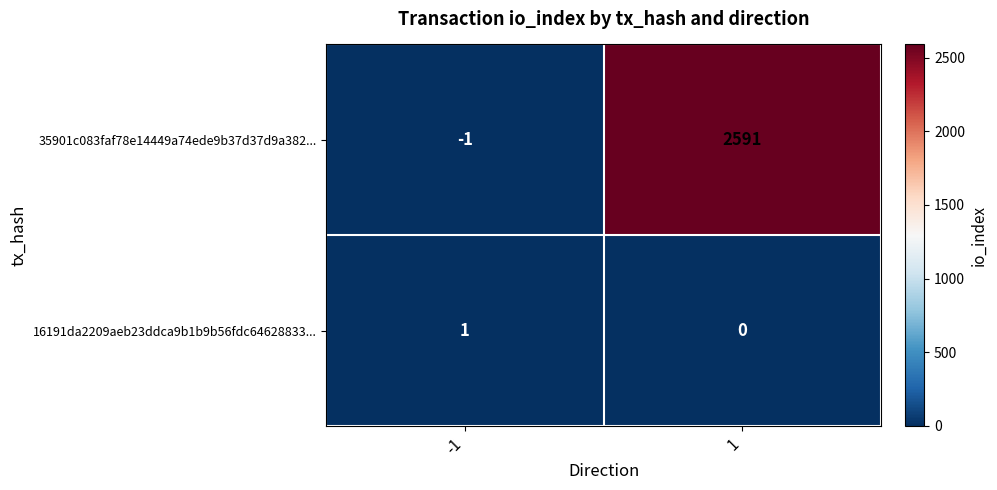

True or false: 16191da2209aeb23ddca9b1b9b56fdc64628833... has a value of 1 at 1.

False